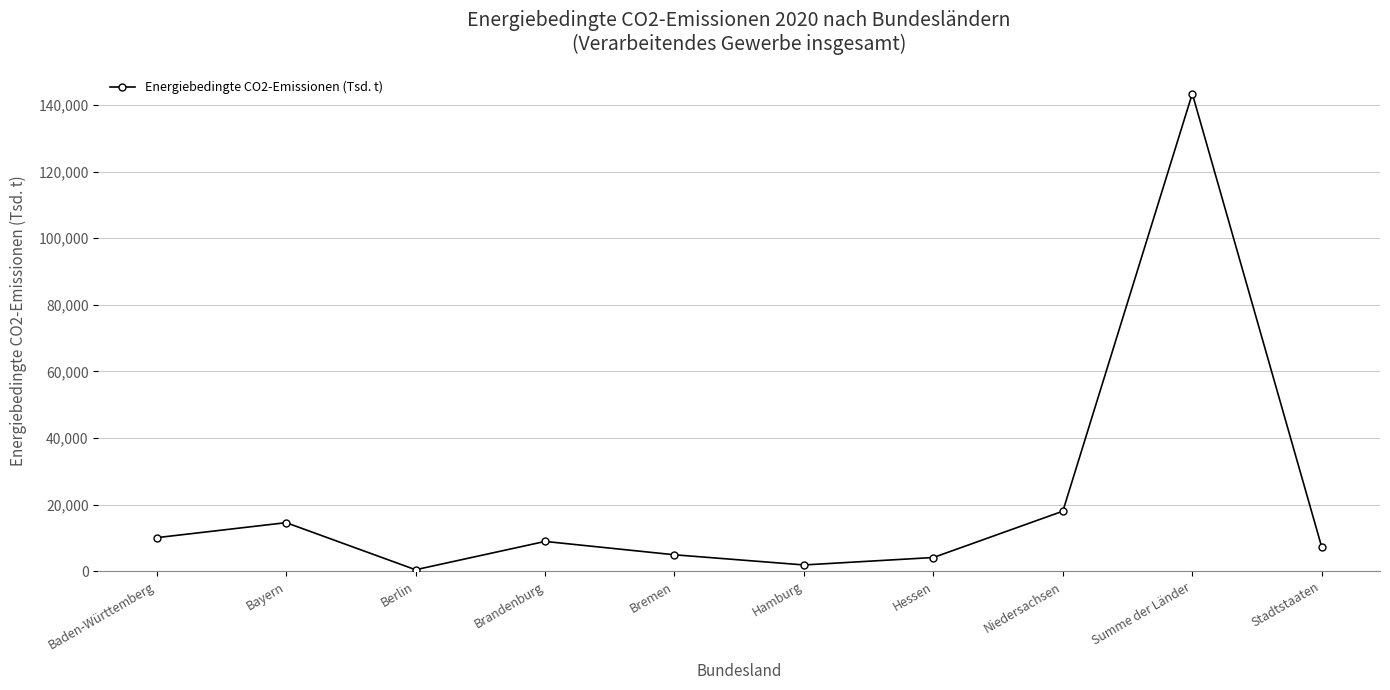

What value does the data have at Baden-Württemberg?

10055.6